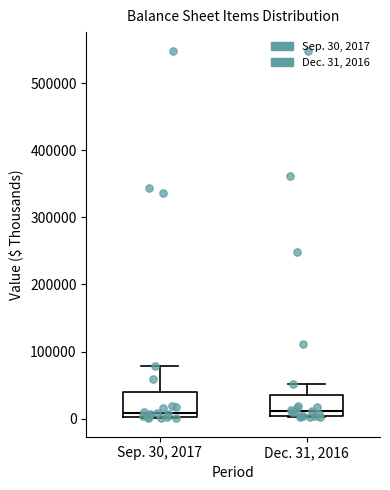

Reading left to right, transcribe this box plot: for each box, give where its median line is, the range the box spans, and where its two whiskers end, as read against the y-axis. The values are not printed on the chart, so give them approximately, as read against the axis.

Sep. 30, 2017: median 10000, box 0 to 40000, whiskers 0 to 80000
Dec. 31, 2016: median 10000, box 0 to 40000, whiskers 0 to 50000